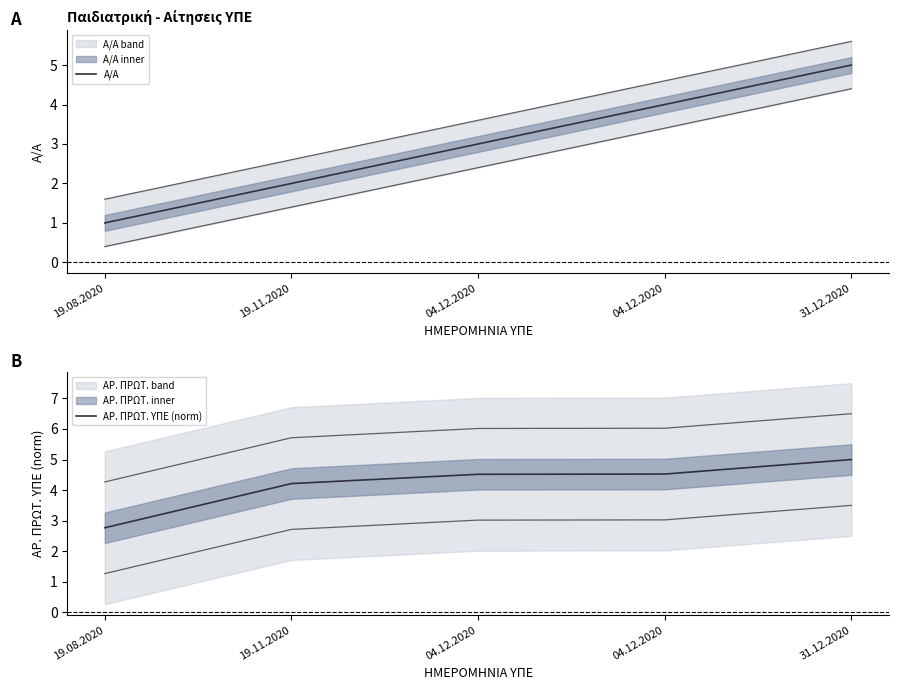

Reading left to right, list all the values displayed in this chart.

Α/Α: 19.08.2020=1.0	19.11.2020=2.0	04.12.2020=3.0	04.12.2020=4.0	31.12.2020=5.0
ΑΡ. ΠΡΩΤ. ΥΠΕ (norm): 19.08.2020=2.8	19.11.2020=4.2	04.12.2020=4.5	04.12.2020=4.5	31.12.2020=5.0